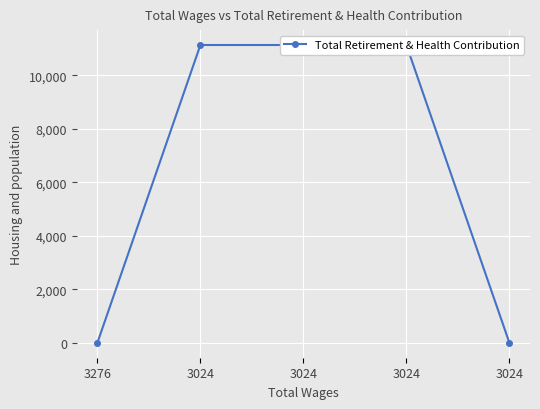

Is this an area chart (filled region under the line)?

No